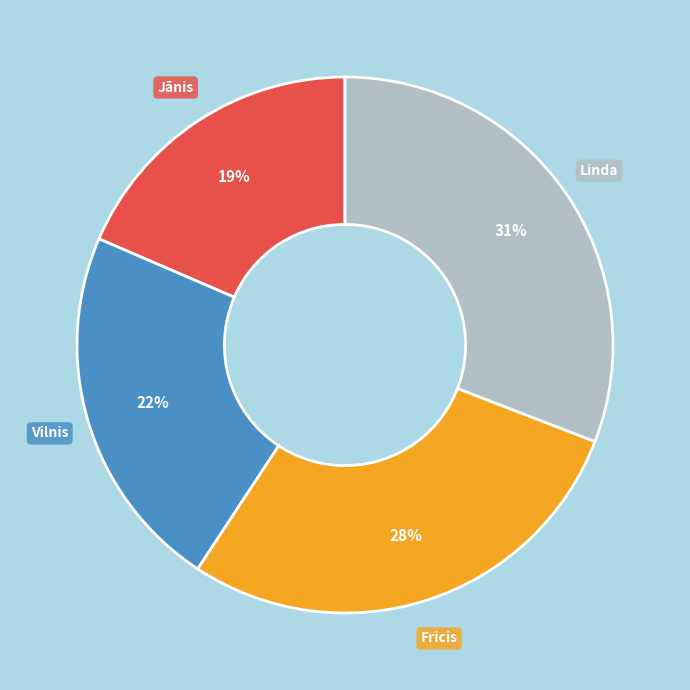

How many slices are in this pie chart?

4